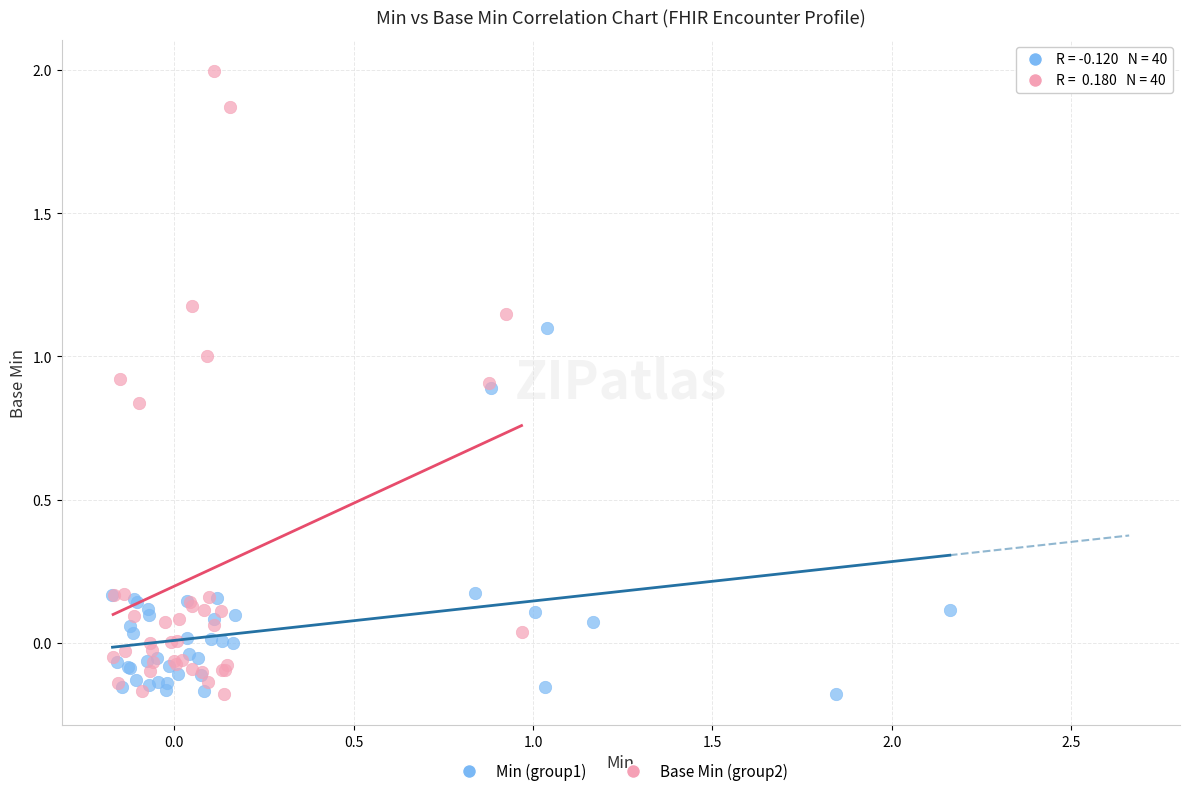

Which series contains the highest Y value?

Base Min (group2)